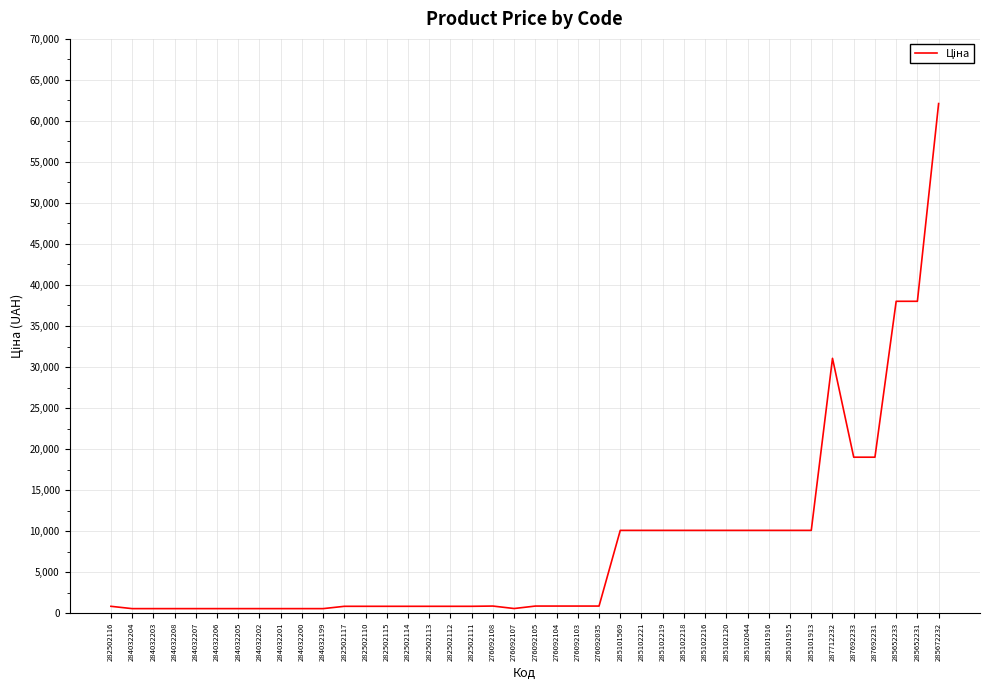

Where is the data nearest to the value 31330?

287712232